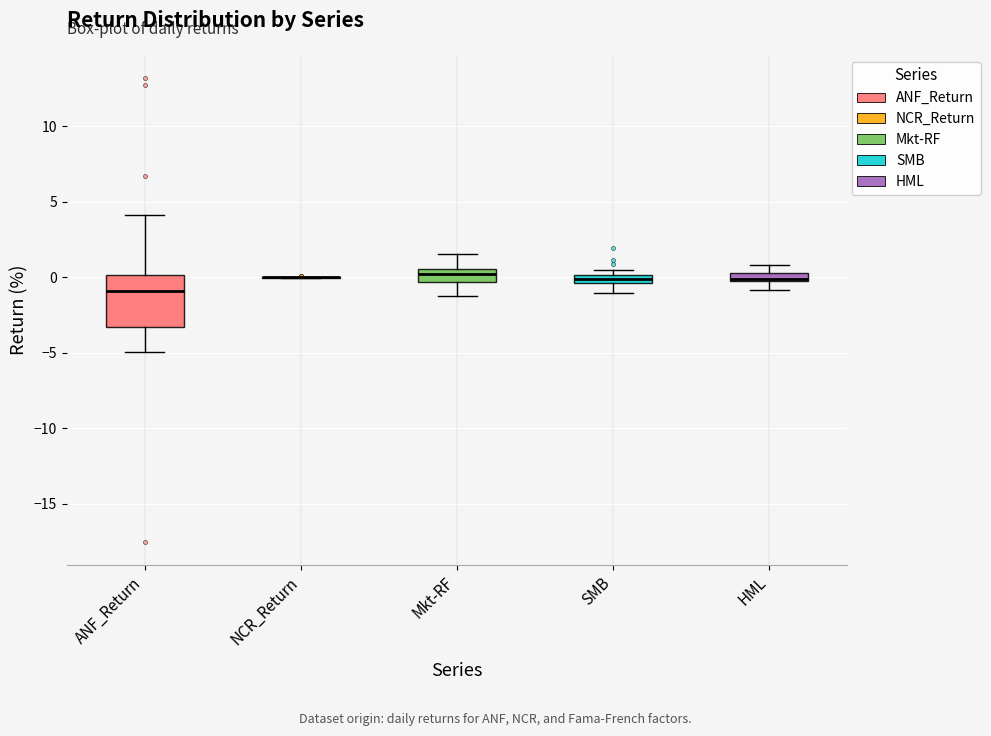

Comparing the boxes themselves (not the whiskers), which one is the tallest?

ANF_Return